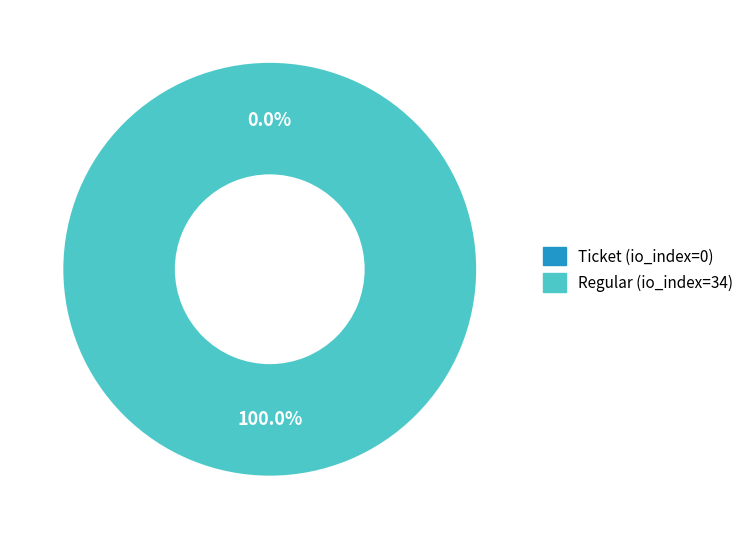

Rank the categories by value from lowest to highest.

Ticket (io_index=0), Regular (io_index=34)